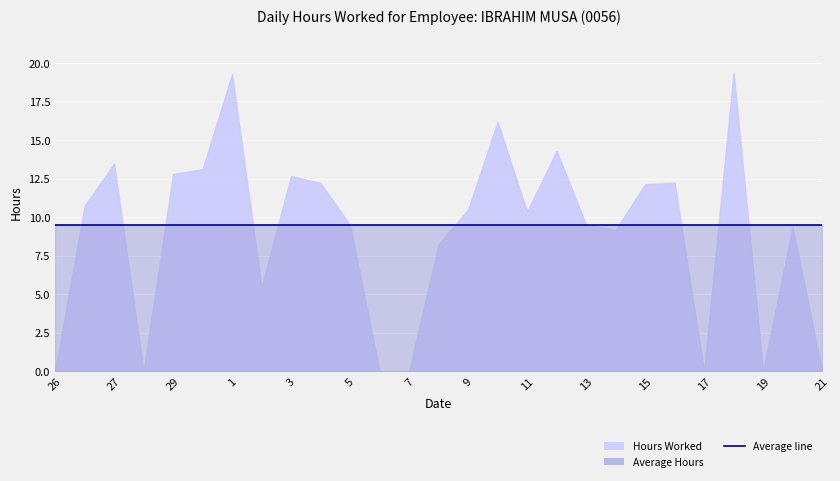

The value of Average at 1 is 9.5. True or false?

True